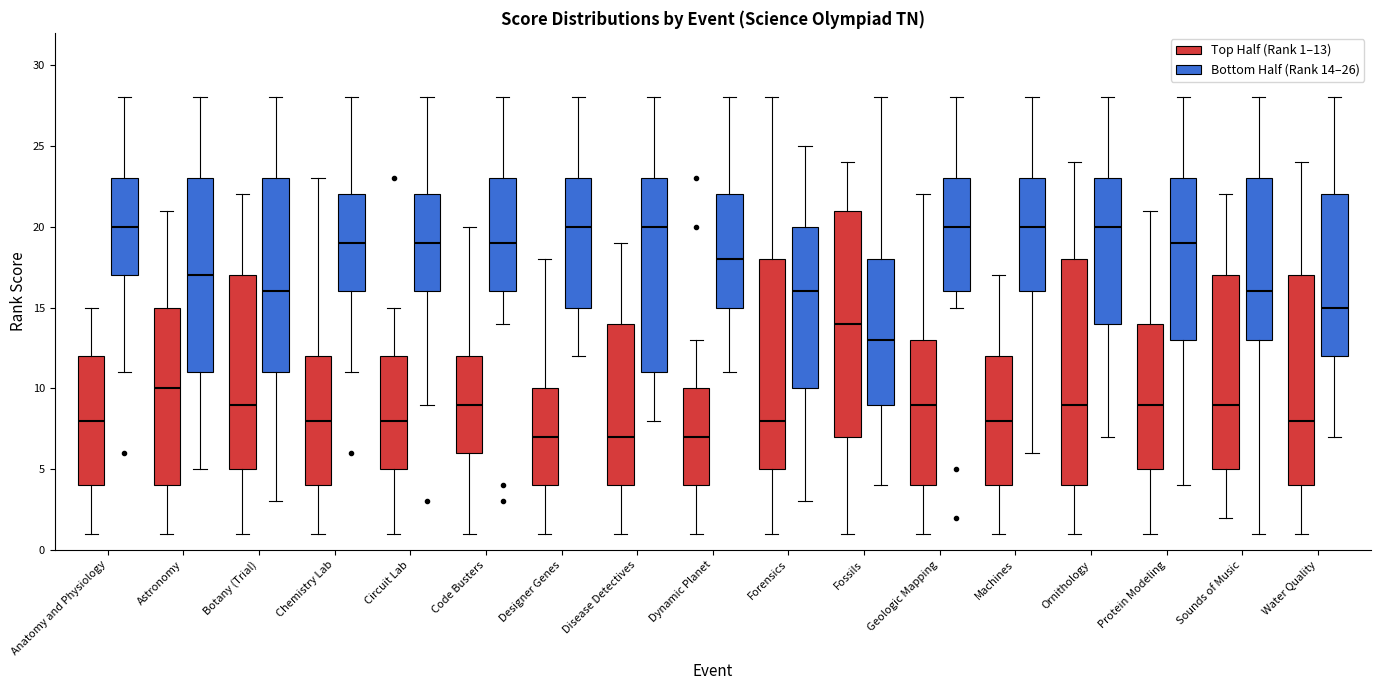

Where does the upper whisker of the box for Geologic Mapping (Top Half (Rank 1–13)) end on the y-axis? The values are not printed on the chart, so give them approximately, as read against the axis.

22